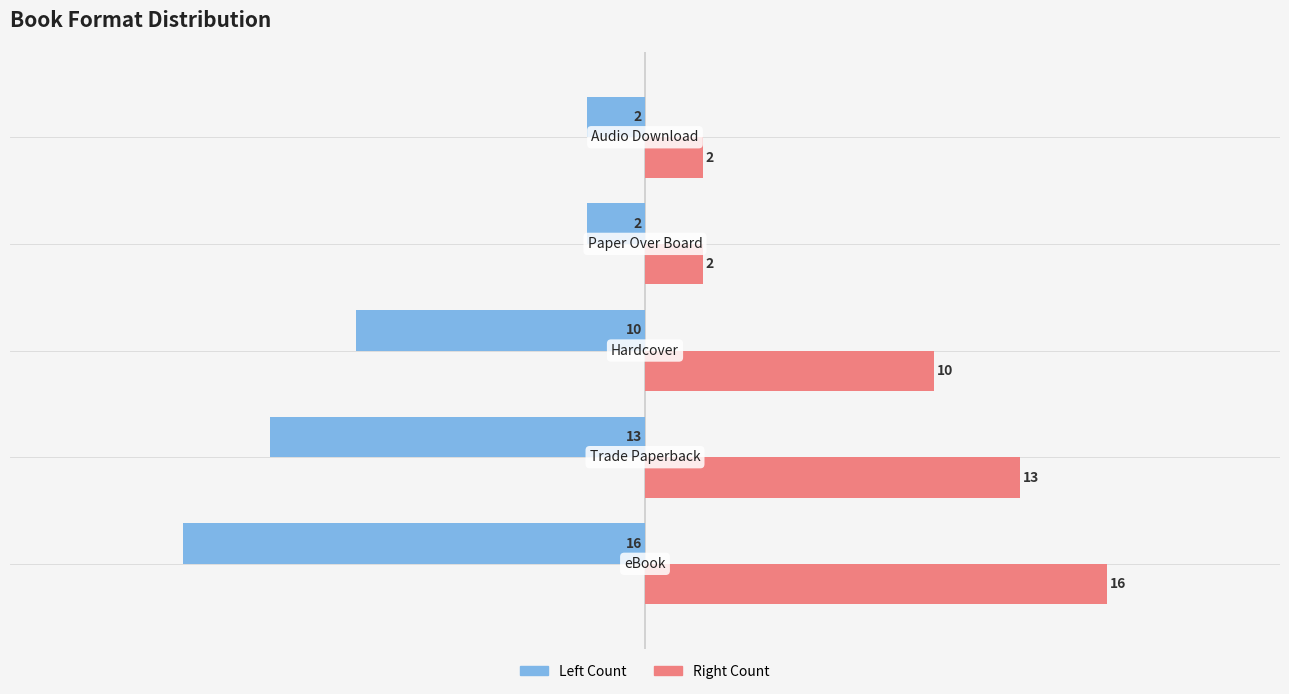

What is the maximum value shown in the chart?

16